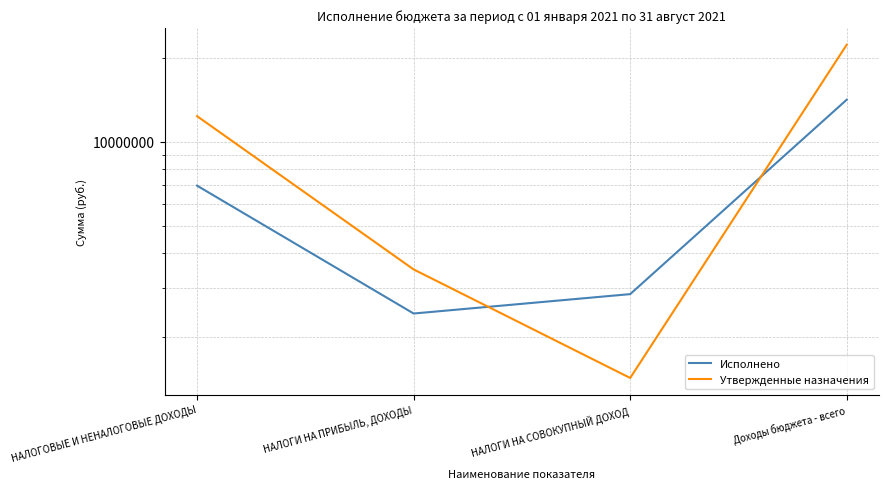

What are all the series names shown in the legend?

Исполнено, Утвержденные назначения